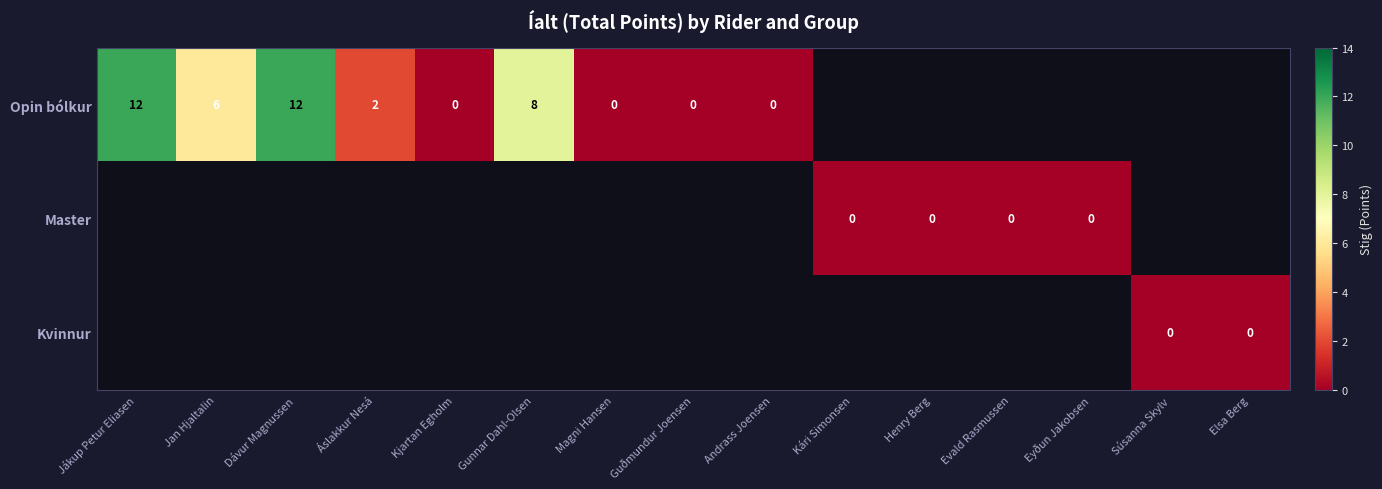

The Opin bólkur series shows 4 at Jákup Petur Eliasen. True or false?

False